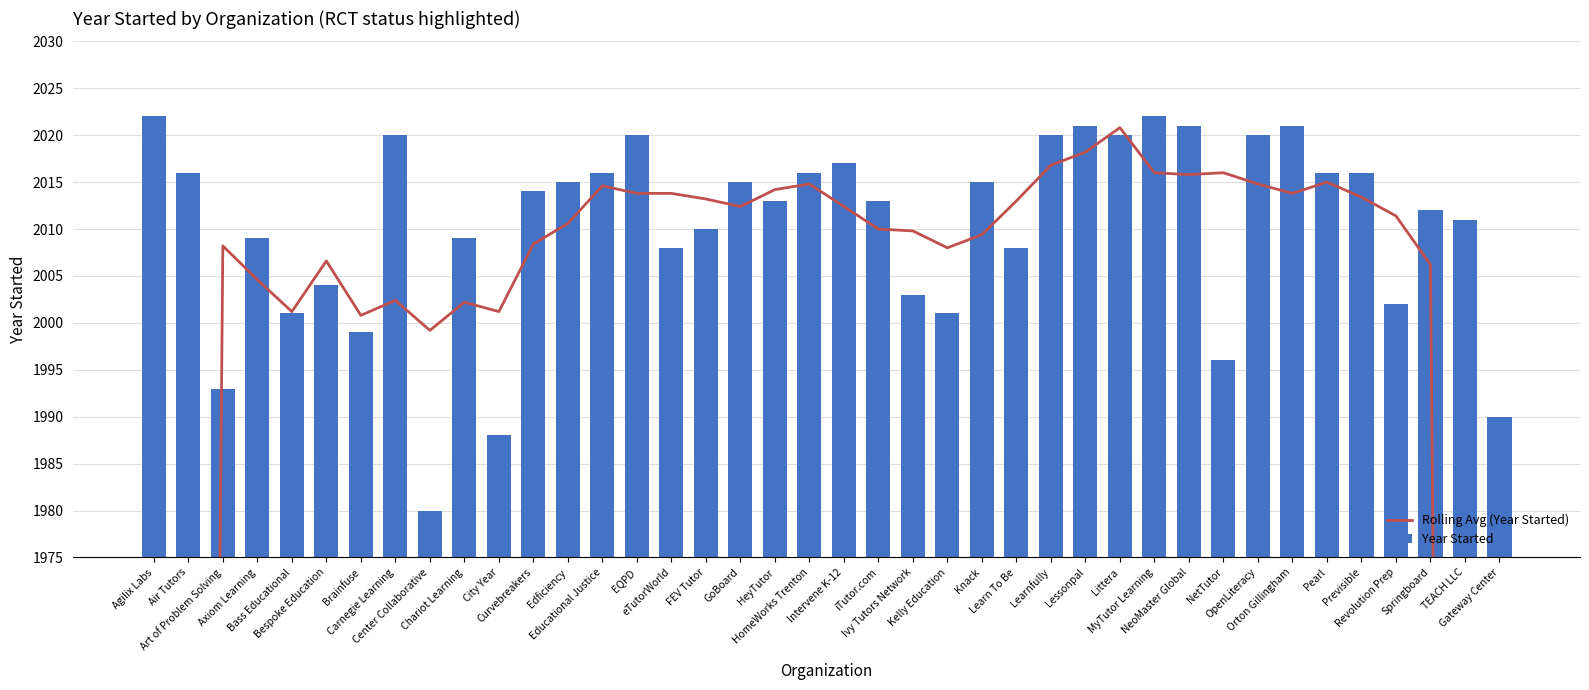

How many distinct data groups are displayed?

2